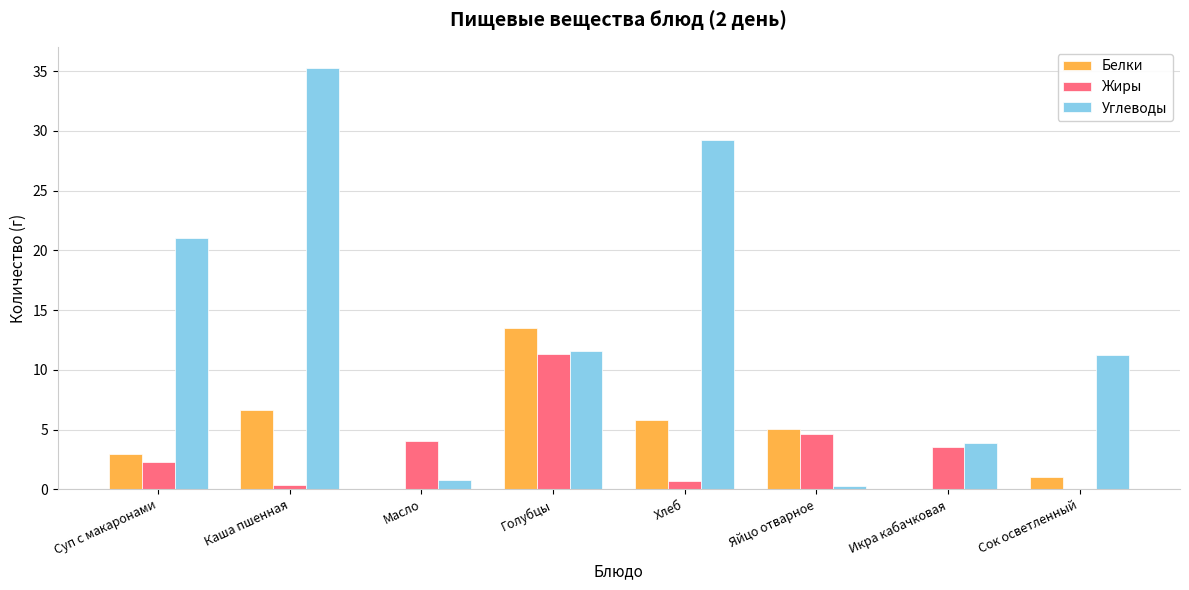

What are all the series names shown in the legend?

Белки, Жиры, Углеводы